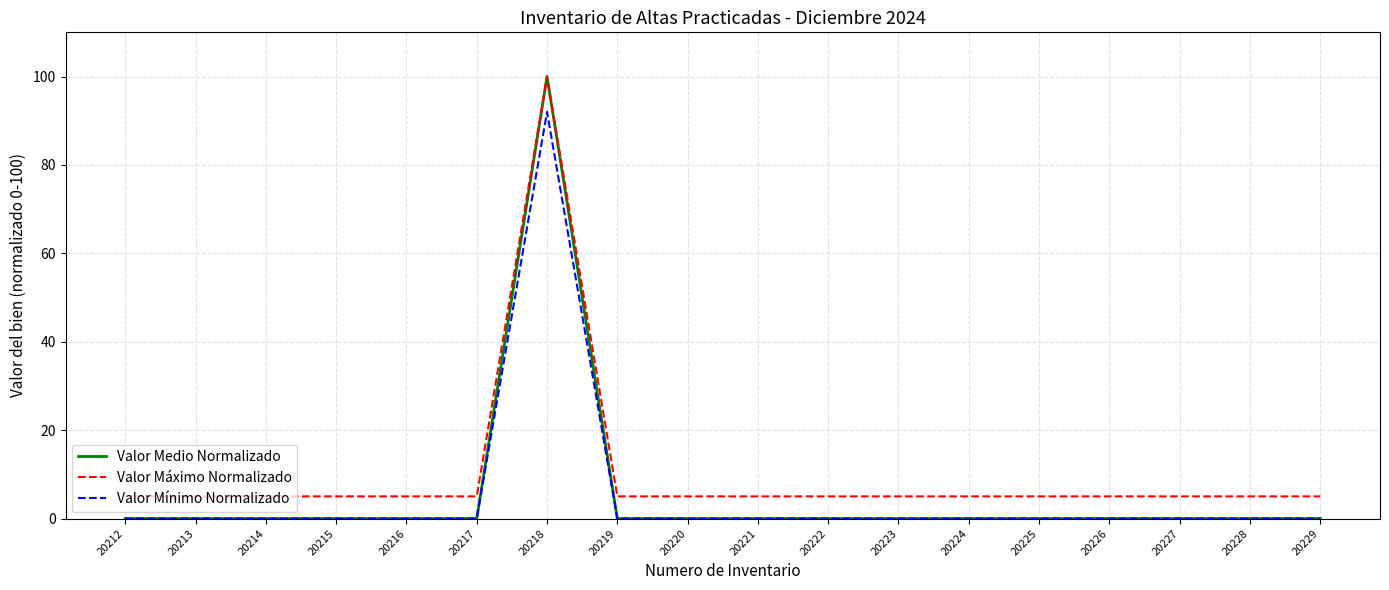

What are all the series names shown in the legend?

Valor Medio Normalizado, Valor Máximo Normalizado, Valor Mínimo Normalizado